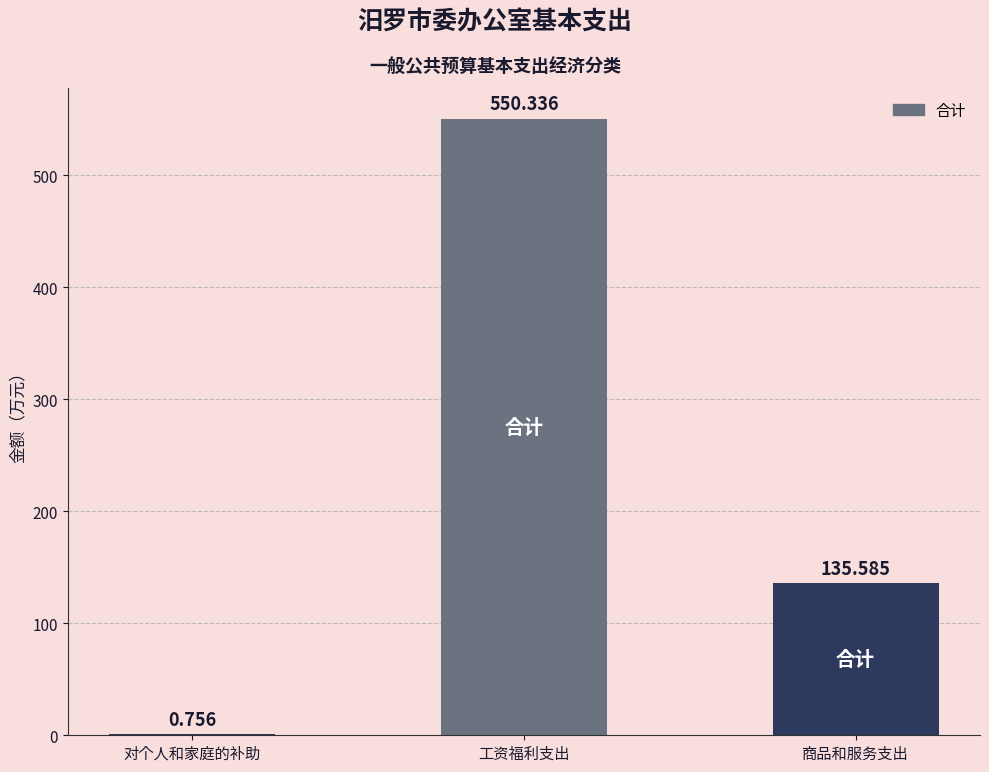

What is the sum of the values at 对个人和家庭的补助 and 商品和服务支出?

136.3